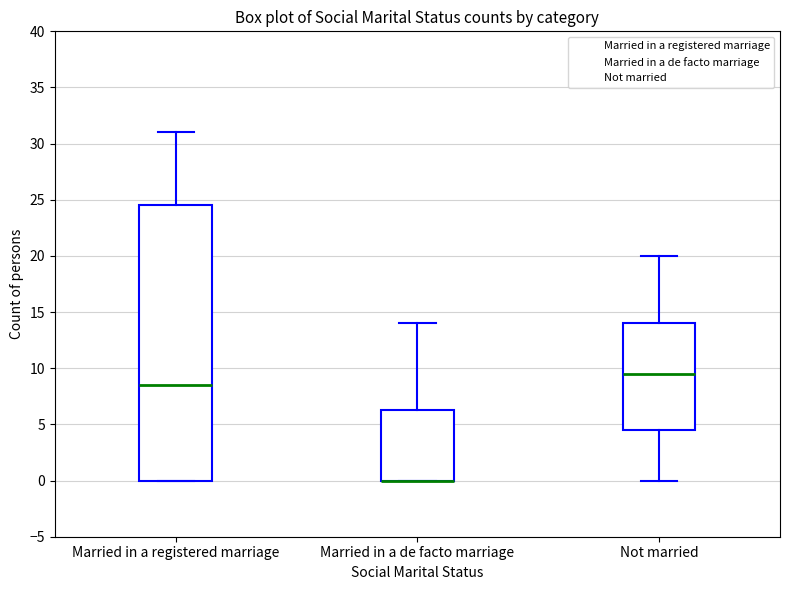

Reading left to right, transcribe this box plot: for each box, give where its median line is, the range the box spans, and where its two whiskers end, as read against the y-axis. The values are not printed on the chart, so give them approximately, as read against the axis.

Married in a registered marriage: median 8.5, box 0.0 to 24.5, whiskers 0.0 to 31.0
Married in a de facto marriage: median 0.0 (drawn on the box's lower edge), box 0.0 to 6.5, whiskers 0.0 to 14.0
Not married: median 9.5, box 4.5 to 14.0, whiskers 0.0 to 20.0